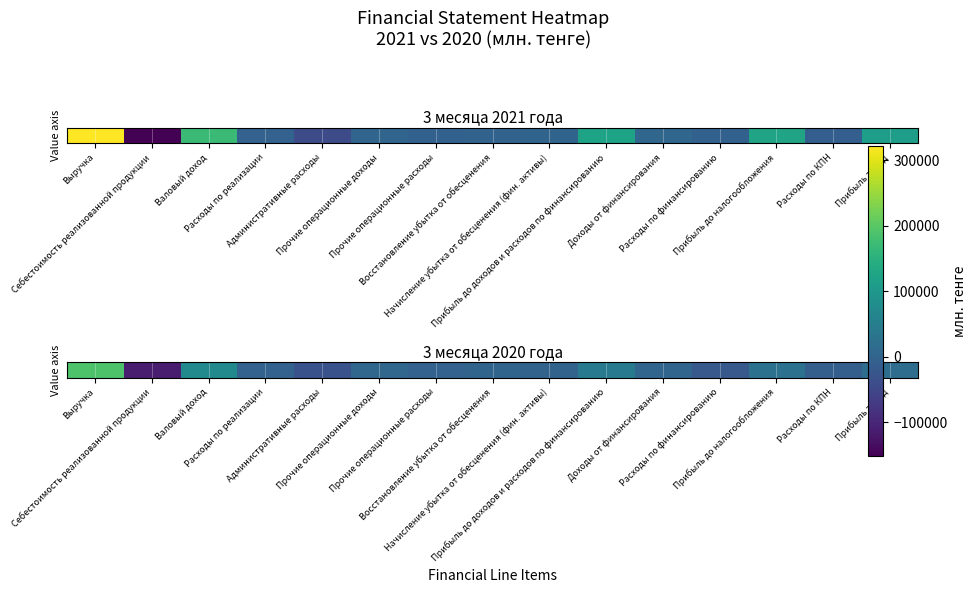

What is the difference between the second highest and second lowest values?

105712